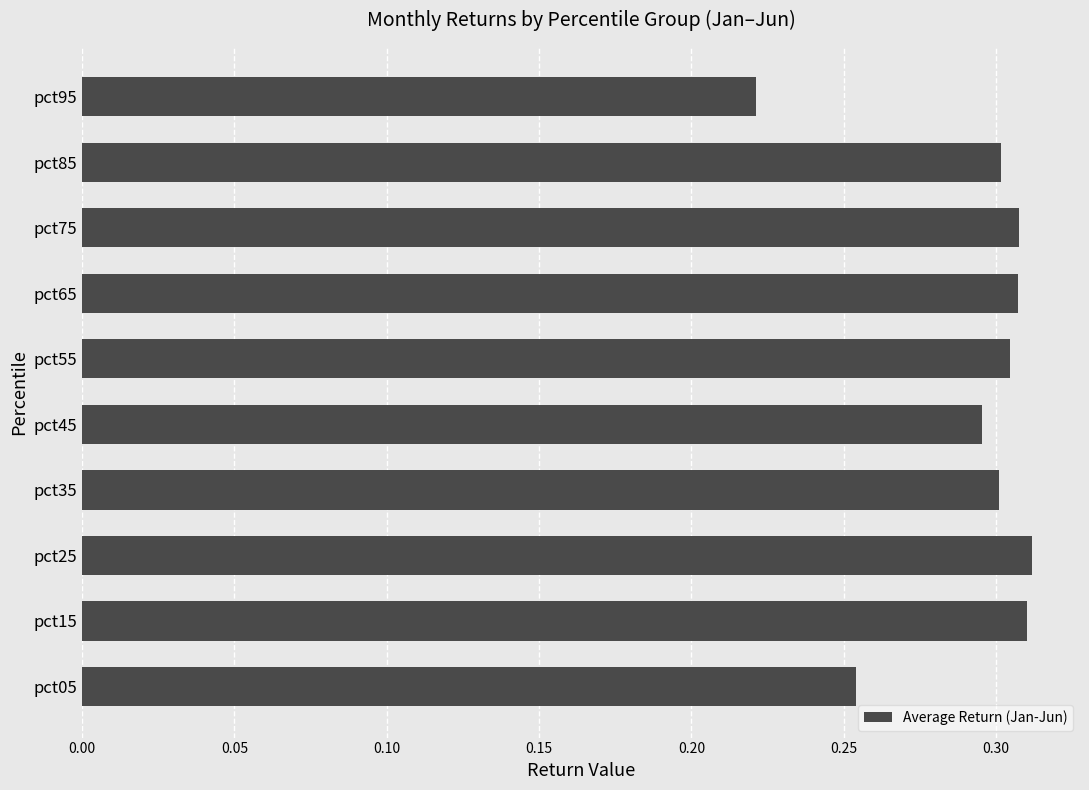

How many categories are shown in the chart?

10